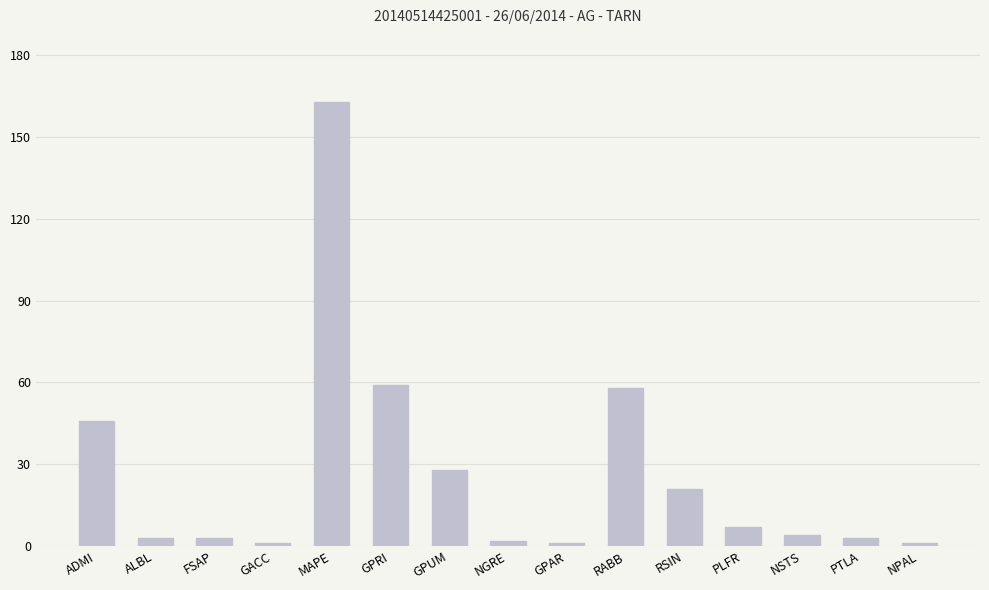

How many bars are there in total?

15